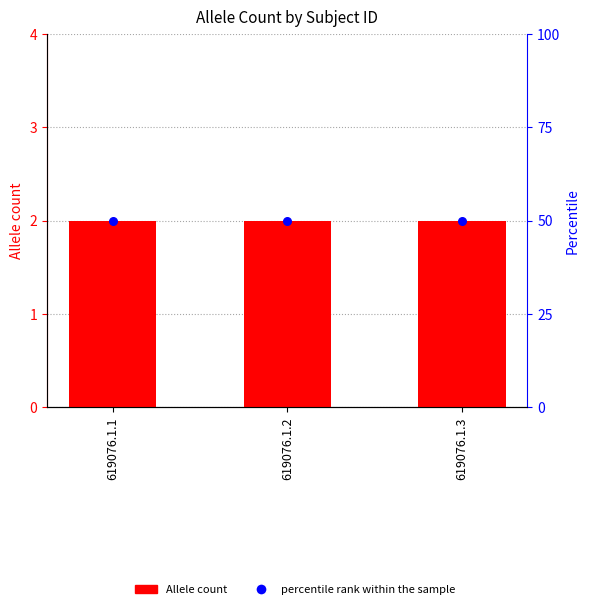

Which series contains the highest Y value?

percentile rank within the sample